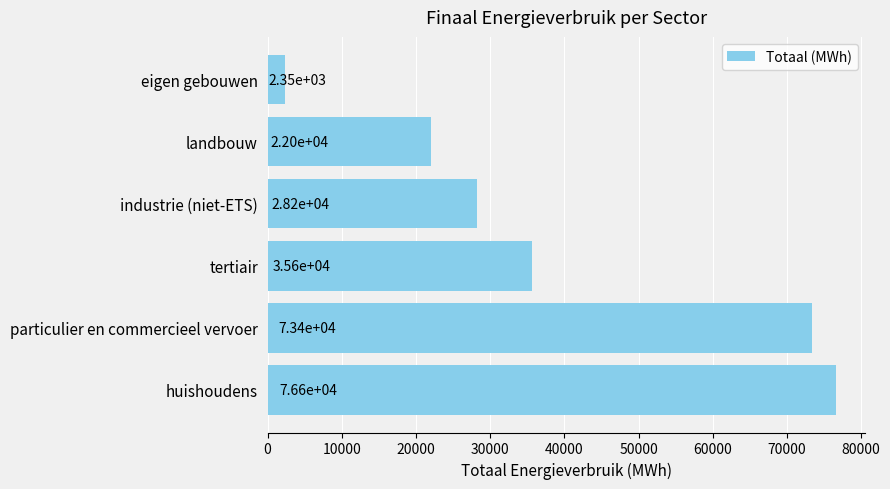

Rank the categories by value from highest to lowest.

huishoudens, particulier en commercieel vervoer, tertiair, industrie (niet-ETS), landbouw, eigen gebouwen